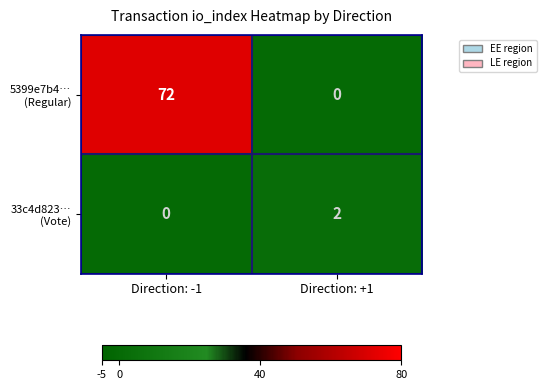

What is the maximum value shown in the chart?

72